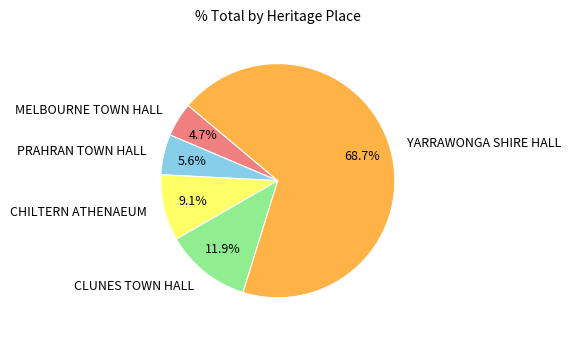

To the nearest percent, what percentage of the pie is CLUNES TOWN HALL?

12%